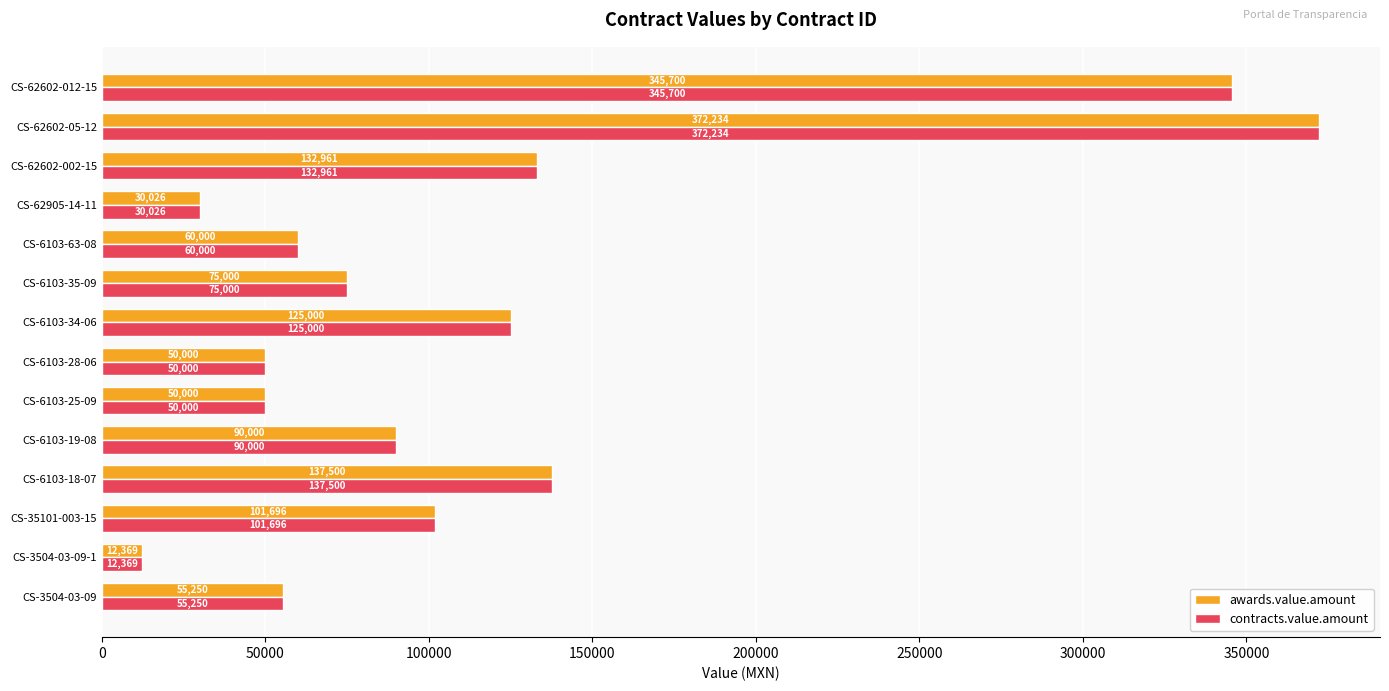

What is the difference between the maximum and minimum values in the awards.value.amount series?

359864.4